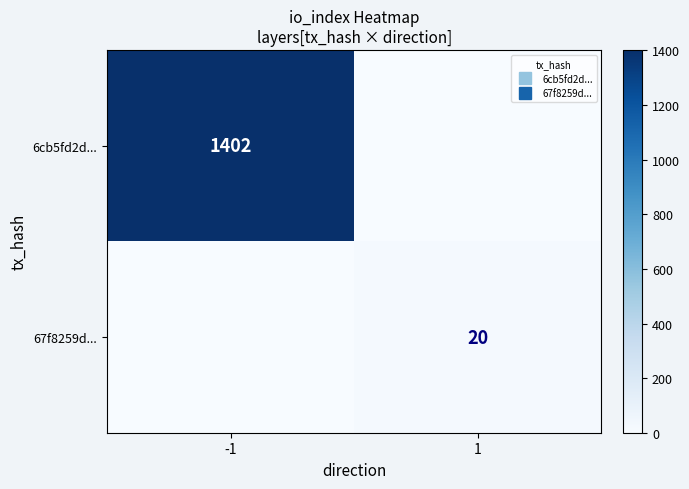

List the series in order of their overall mean, lowest first.

67f8259d..., 6cb5fd2d...